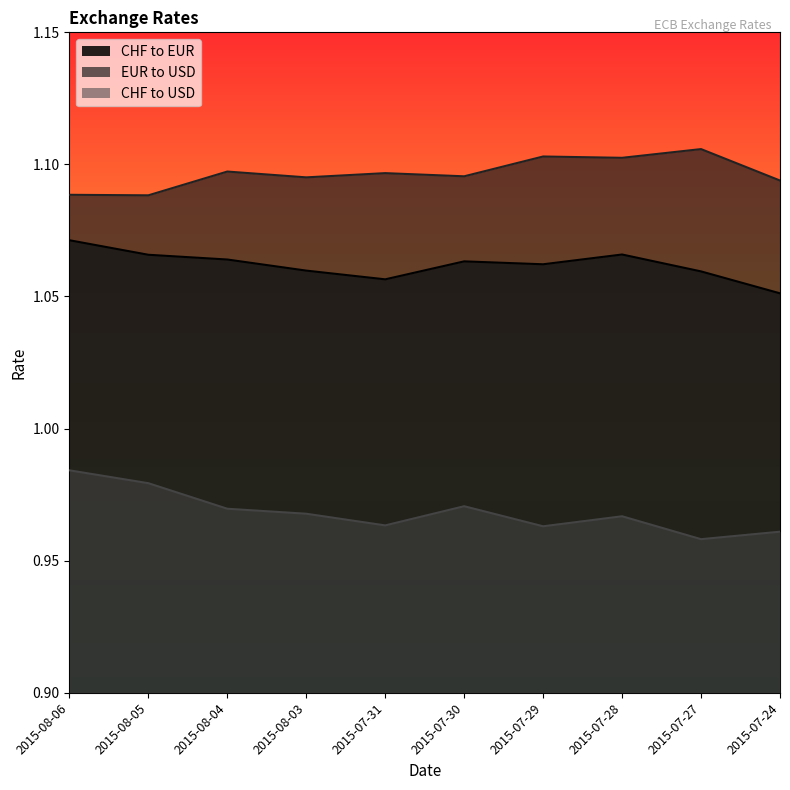

What position from the right is 2015-08-05?

9